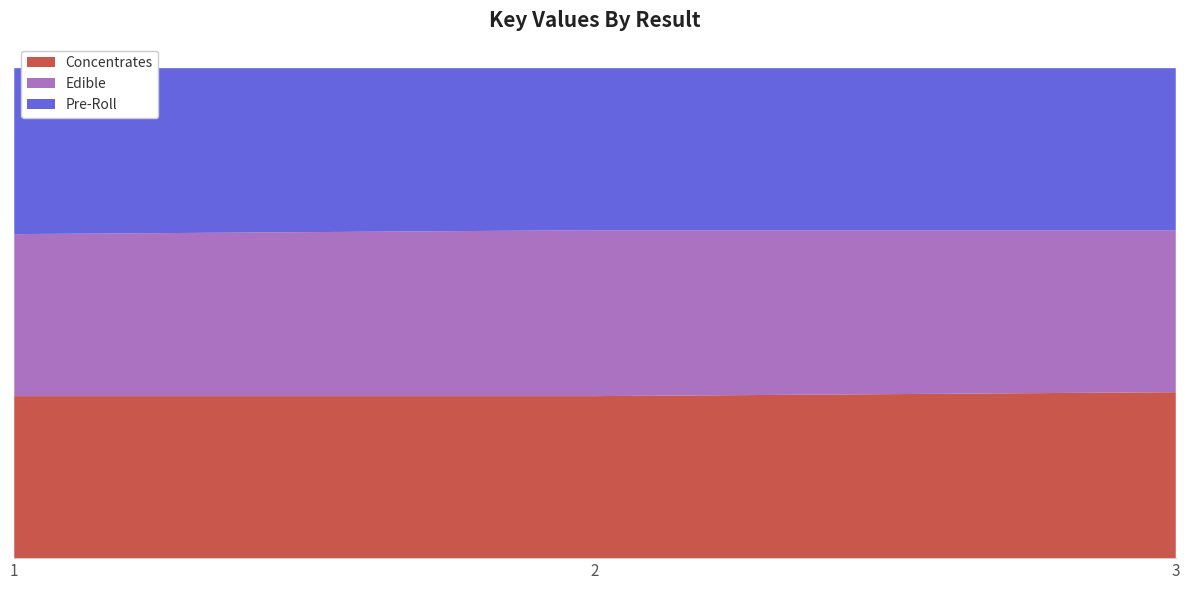

Reading left to right, extract all data points from this chart.

Concentrates: 1=1050836	2=1050826	3=1076306
Edible: 1=1050836	2=1076306	3=1050826
Pre-Roll: 1=1076306	2=1050836	3=1050826